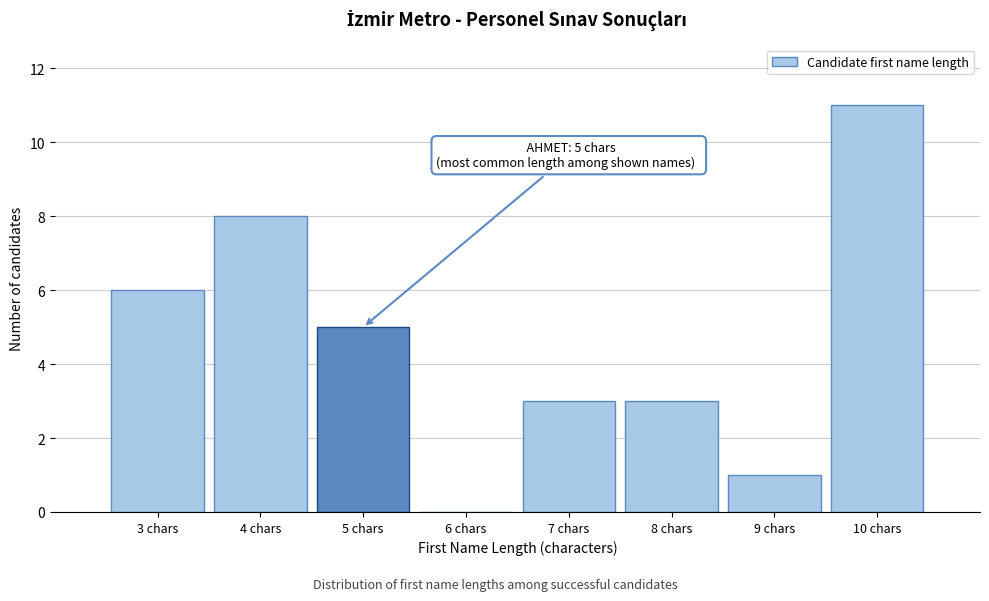

Reading left to right, extract all data points from this chart.

3 chars=6	4 chars=8	5 chars=5	6 chars=0	7 chars=3	8 chars=3	9 chars=1	10 chars=11